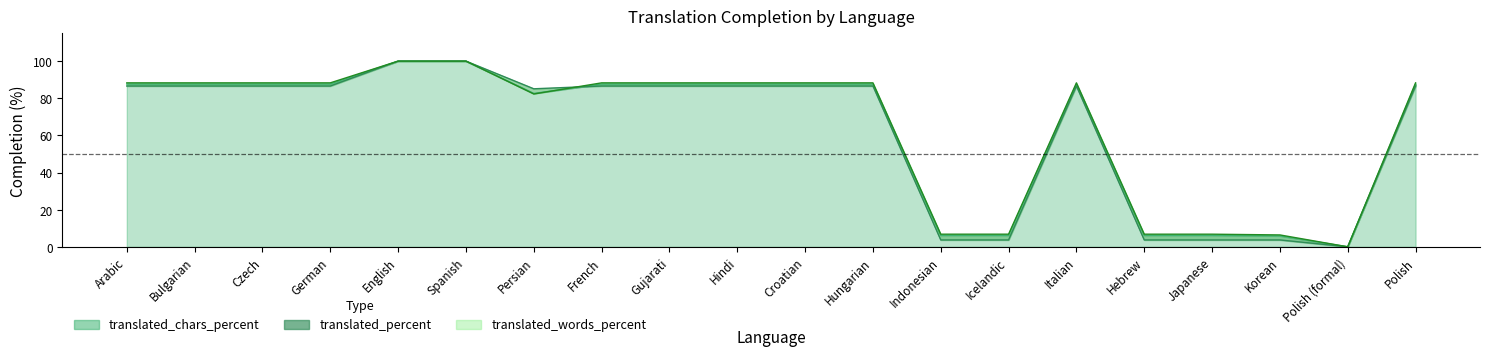

At which category is the sum across all series the highest?

English